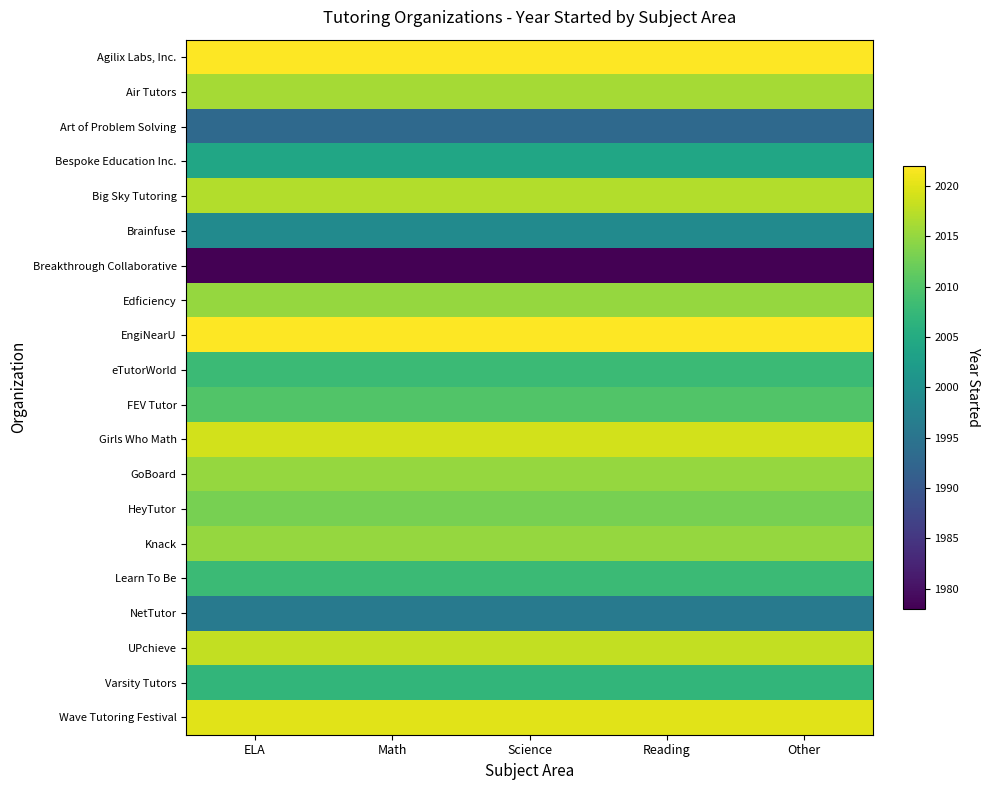

Reading right to left, transcribe all the data shown in this chart.

Agilix Labs, Inc.: Other=2022	Reading=2022	Science=2022	Math=2022	ELA=2022
Air Tutors: Other=2016	Reading=2016	Science=2016	Math=2016	ELA=2016
Art of Problem Solving: Other=1993	Reading=1993	Science=1993	Math=1993	ELA=1993
Bespoke Education Inc.: Other=2004	Reading=2004	Science=2004	Math=2004	ELA=2004
Big Sky Tutoring: Other=2017	Reading=2017	Science=2017	Math=2017	ELA=2017
Brainfuse: Other=1999	Reading=1999	Science=1999	Math=1999	ELA=1999
Breakthrough Collaborative: Other=1978	Reading=1978	Science=1978	Math=1978	ELA=1978
Edficiency: Other=2015	Reading=2015	Science=2015	Math=2015	ELA=2015
EngiNearU: Other=2022	Reading=2022	Science=2022	Math=2022	ELA=2022
eTutorWorld: Other=2008	Reading=2008	Science=2008	Math=2008	ELA=2008
FEV Tutor: Other=2010	Reading=2010	Science=2010	Math=2010	ELA=2010
Girls Who Math: Other=2019	Reading=2019	Science=2019	Math=2019	ELA=2019
GoBoard: Other=2015	Reading=2015	Science=2015	Math=2015	ELA=2015
HeyTutor: Other=2013	Reading=2013	Science=2013	Math=2013	ELA=2013
Knack: Other=2015	Reading=2015	Science=2015	Math=2015	ELA=2015
Learn To Be: Other=2008	Reading=2008	Science=2008	Math=2008	ELA=2008
NetTutor: Other=1996	Reading=1996	Science=1996	Math=1996	ELA=1996
UPchieve: Other=2018	Reading=2018	Science=2018	Math=2018	ELA=2018
Varsity Tutors: Other=2007	Reading=2007	Science=2007	Math=2007	ELA=2007
Wave Tutoring Festival: Other=2020	Reading=2020	Science=2020	Math=2020	ELA=2020